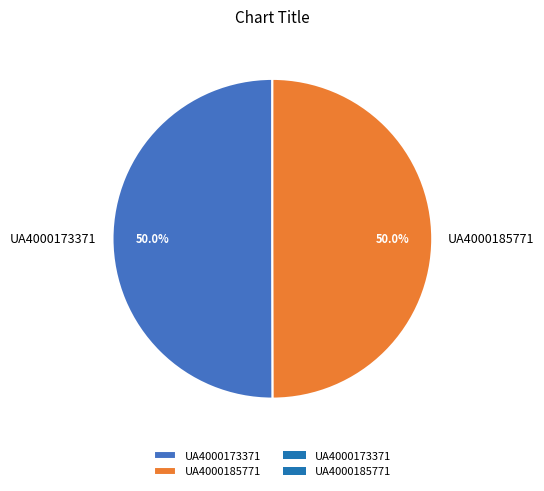

How many slices are in this pie chart?

2